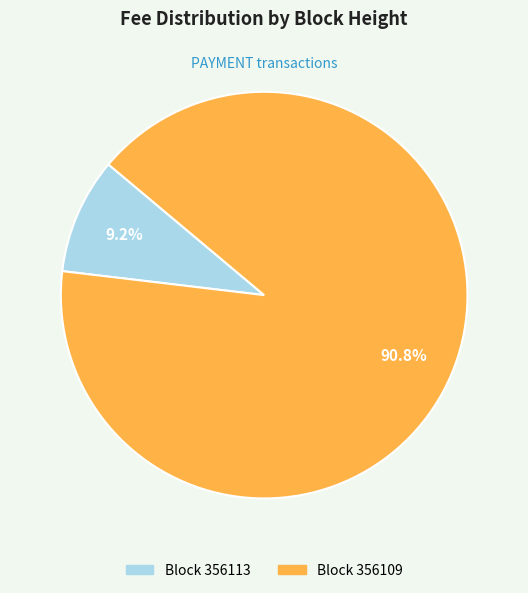

To the nearest percent, what is the average slice percentage?

50%